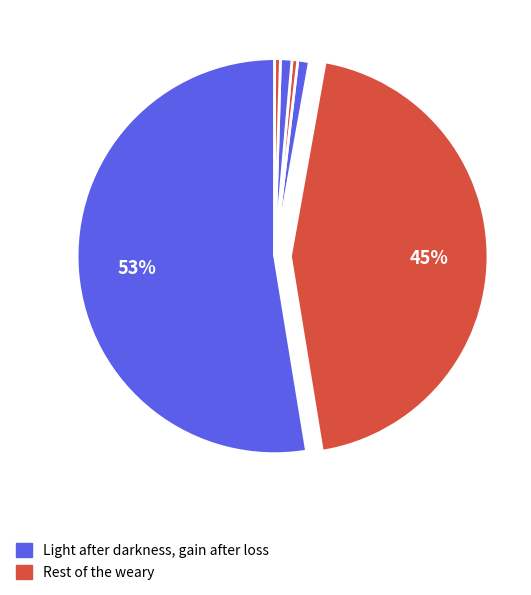

To the nearest percent, what is the average slice percentage?

17%